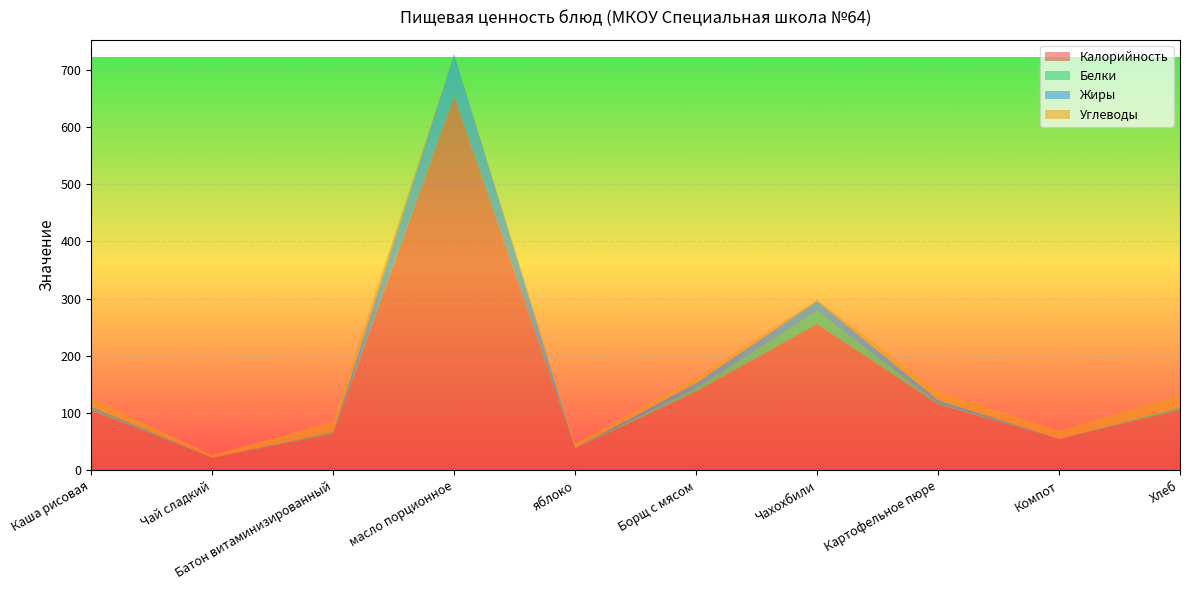

Reading right to left, list all the values displayed in this chart.

Калорийность: 105.8	55.0	115.4	255.7	138.0	38.0	654.3	64.3	22.0	105.0
Белки: 3.4	0.0	2.2	22.5	5.8	0.8	0.8	2.5	0.0	3.0
Жиры: 0.4	0.0	5.2	17.3	8.8	0.2	72.2	0.3	0.0	3.0
Углеводы: 22.1	14.0	14.9	2.6	8.8	7.5	1.3	18.0	5.0	15.0